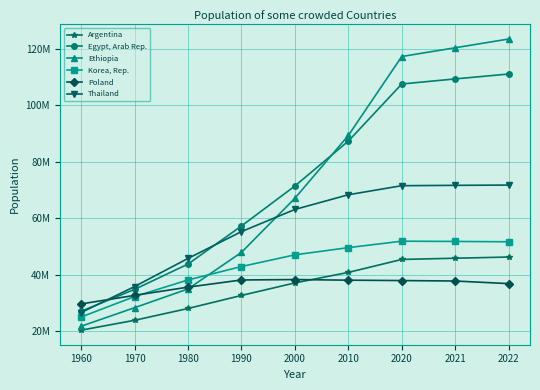

The Ethiopia series shows 67031867 at 2000. True or false?

True